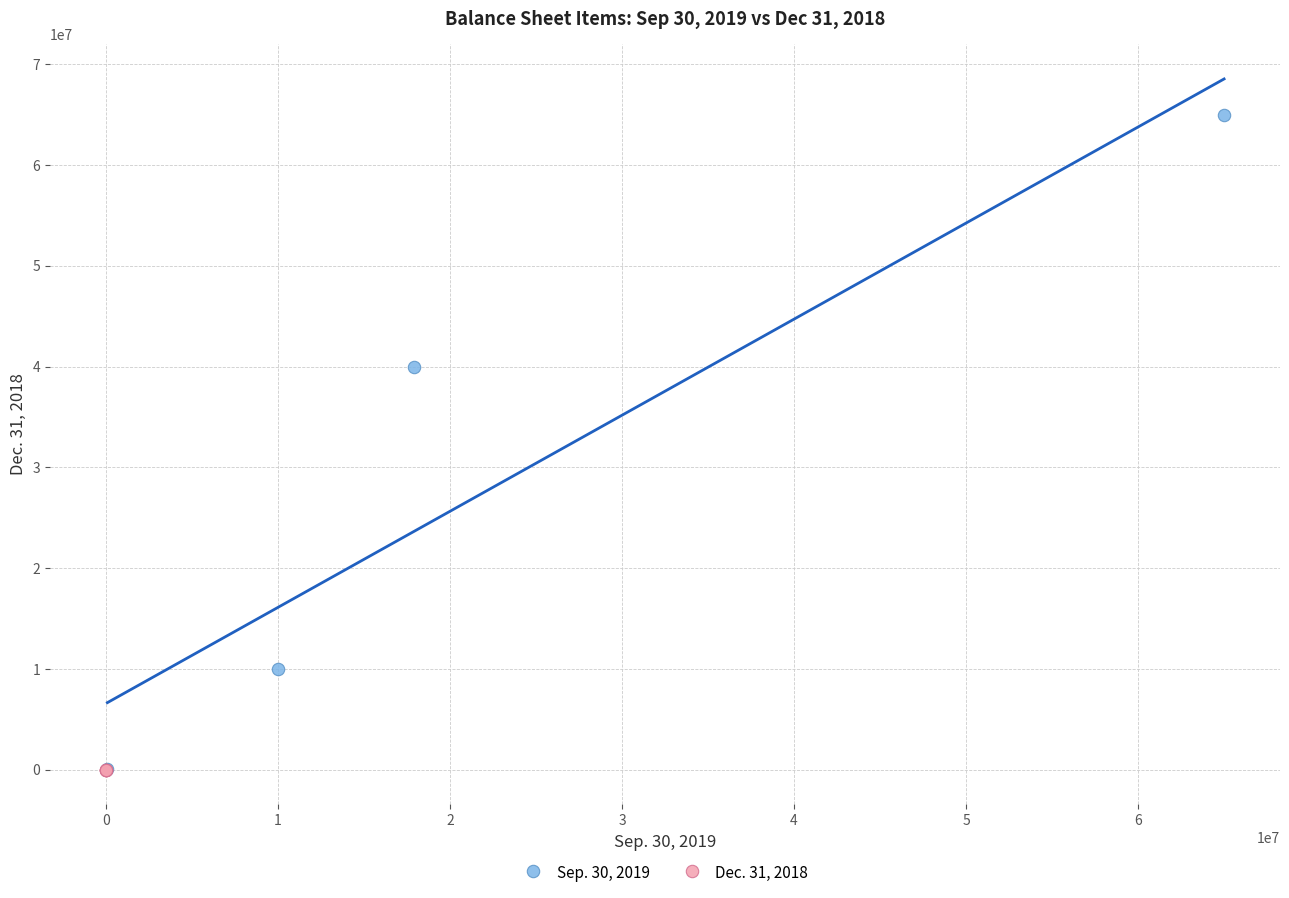

What are all the series names shown in the legend?

Sep. 30, 2019, Dec. 31, 2018